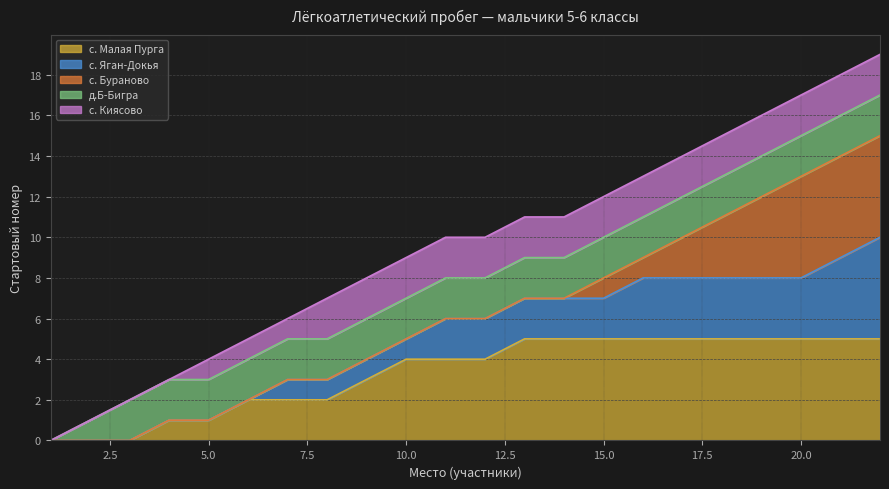

What is the maximum value for с. Малая Пурга?

5